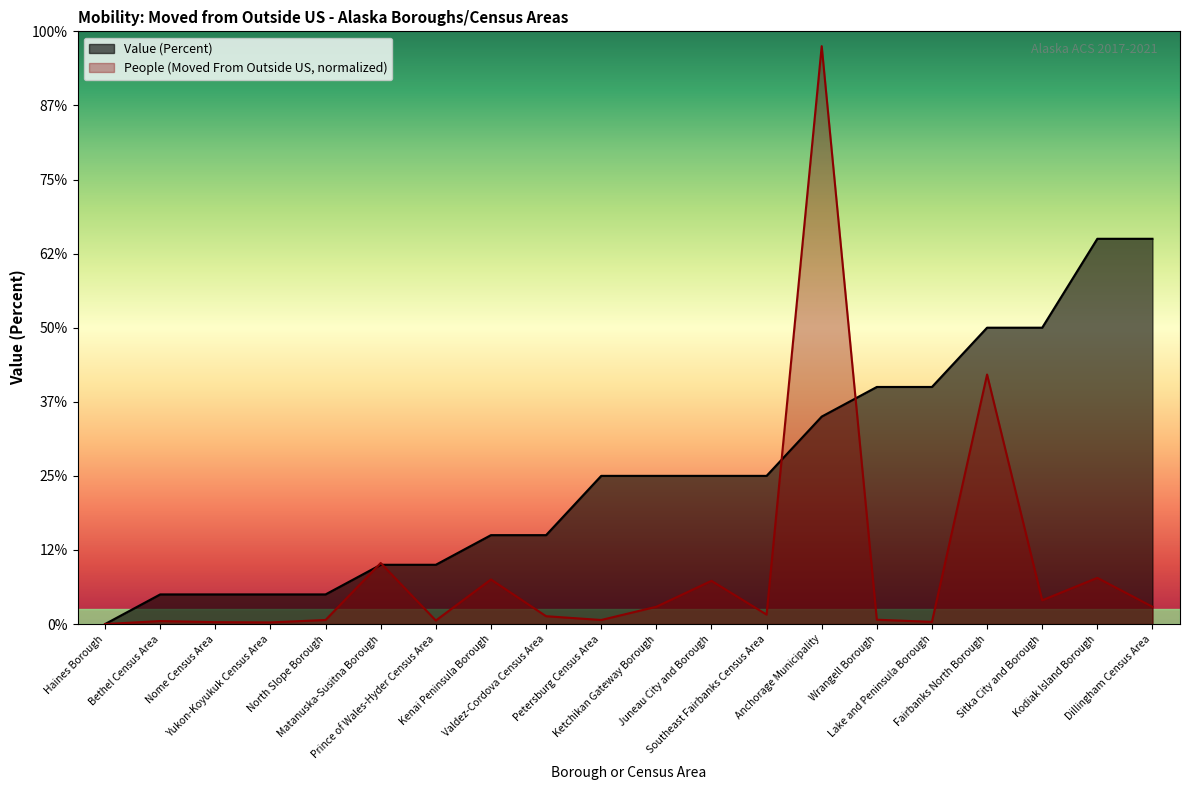

Does the chart display data point markers on the line(s)?

No